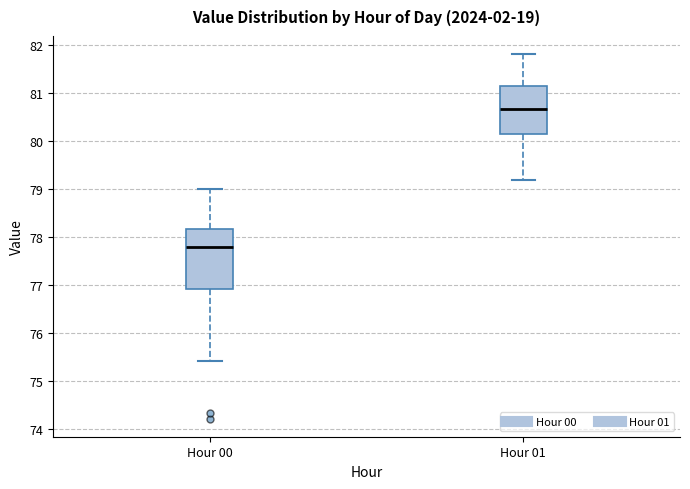

Reading left to right, transcribe this box plot: for each box, give where its median line is, the range the box spans, and where its two whiskers end, as read against the y-axis. The values are not printed on the chart, so give them approximately, as read against the axis.

Hour 00: median 77.8, box 76.9 to 78.2, whiskers 75.4 to 79.0
Hour 01: median 80.7, box 80.2 to 81.2, whiskers 79.2 to 81.8